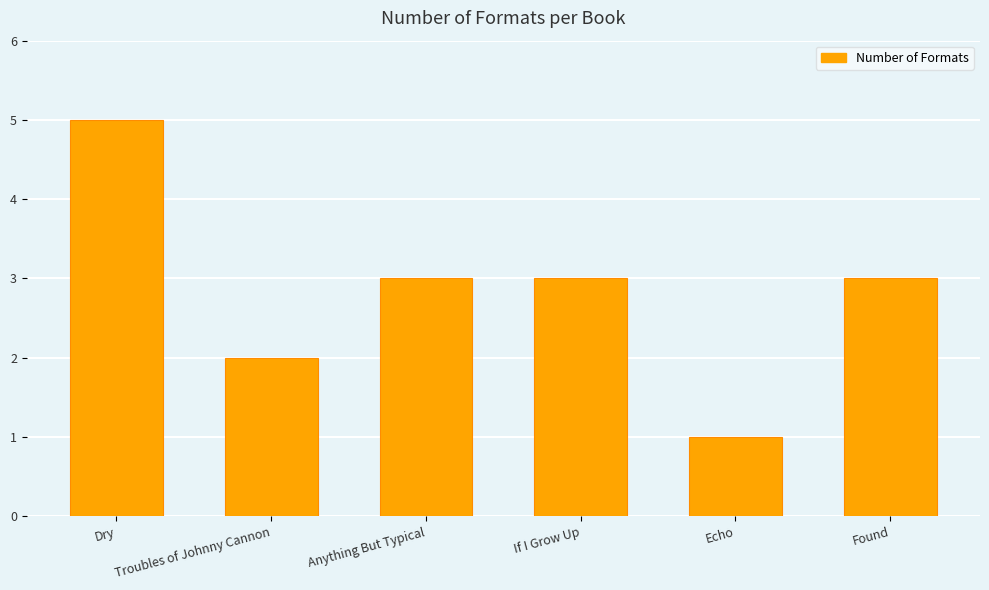

What is the difference between the second highest and second lowest values?

1